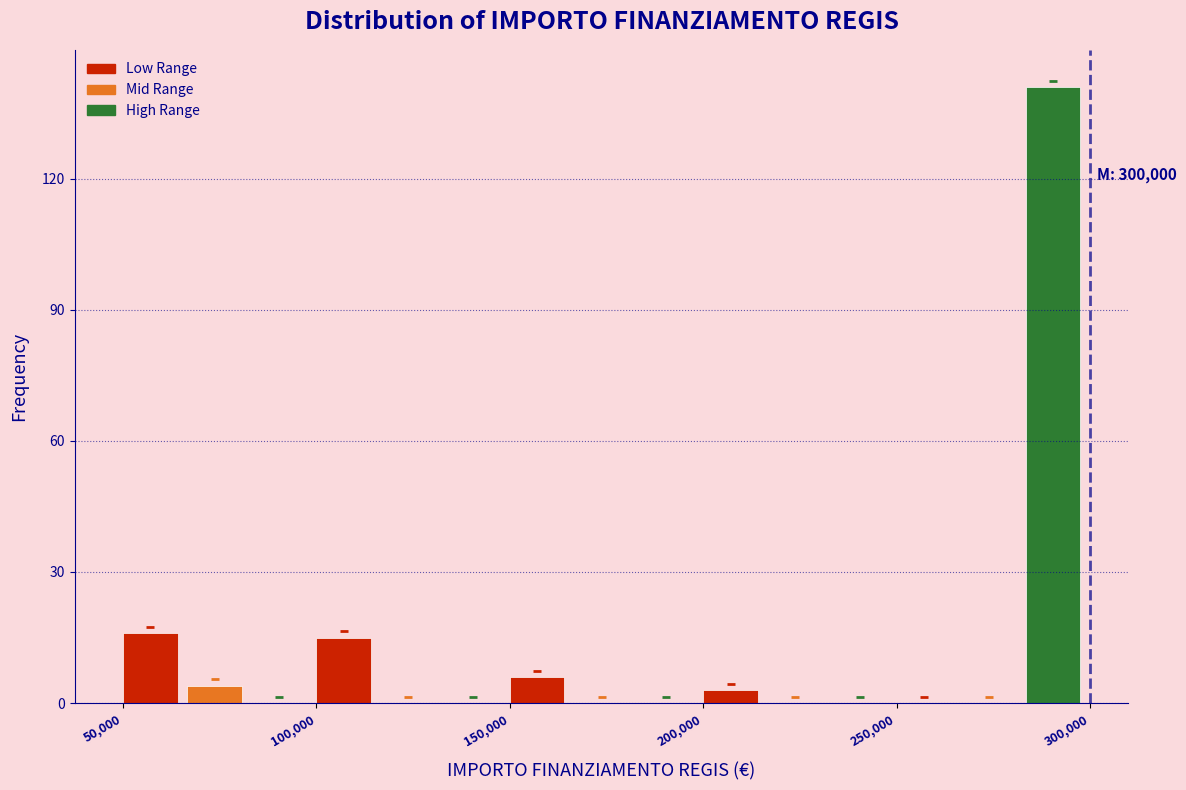

Around what value on the x-axis is the tallest bar? Give the approximate position of its centre, as read against the axis.

290000